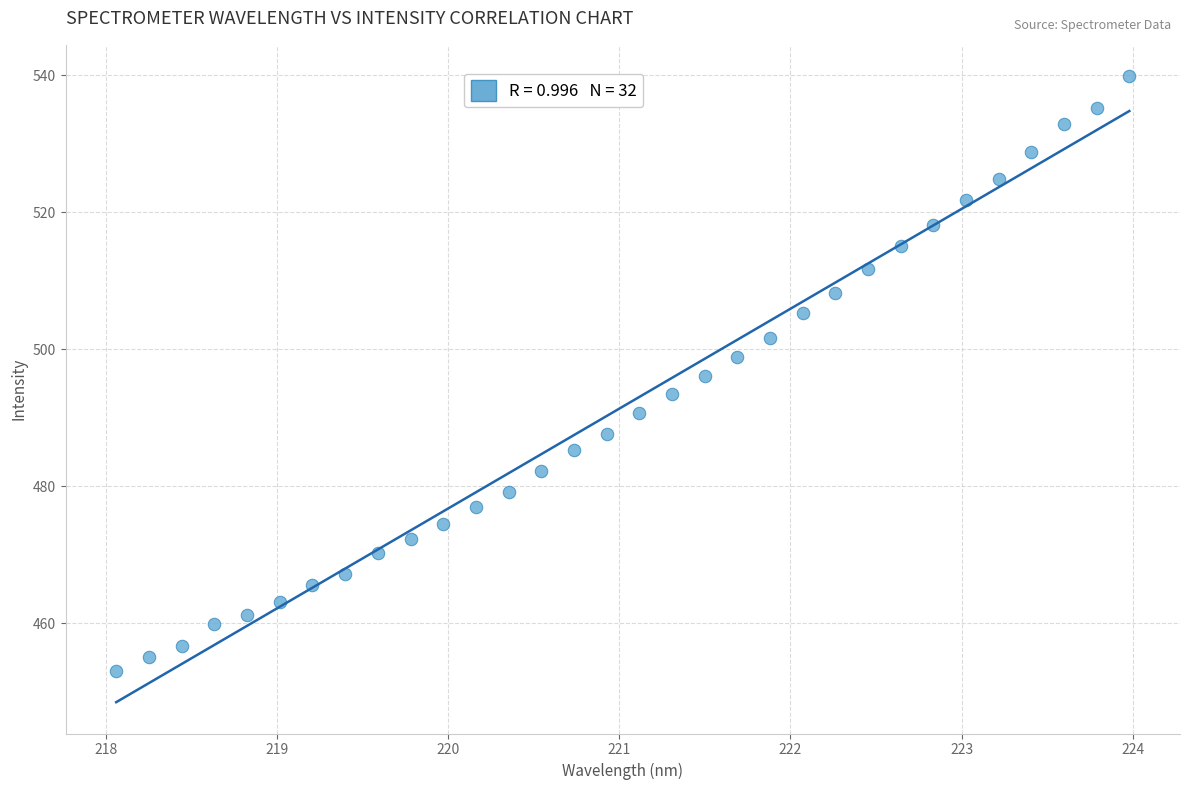

What is the range of Y values (max minus min)?

86.9